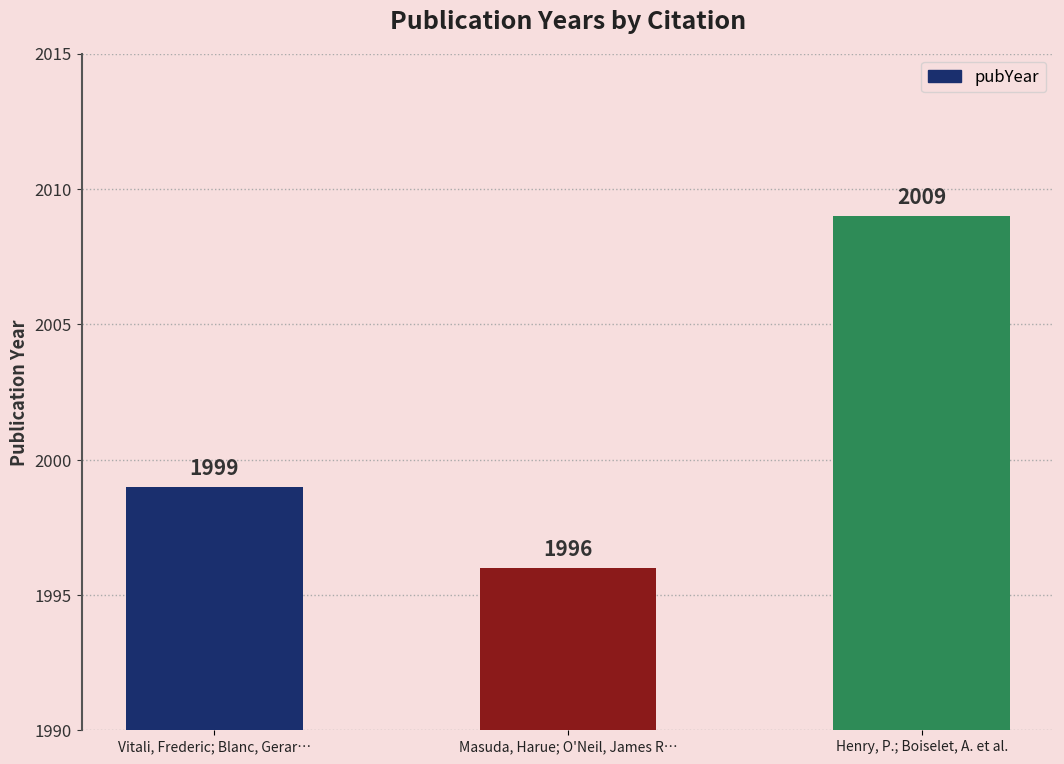

What is the smallest value displayed?

1996